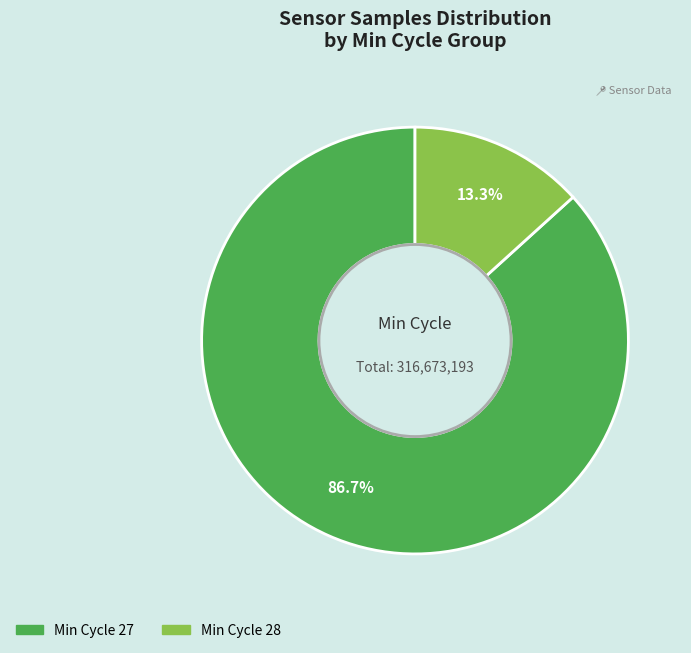

Does any single category account for the majority?

Yes